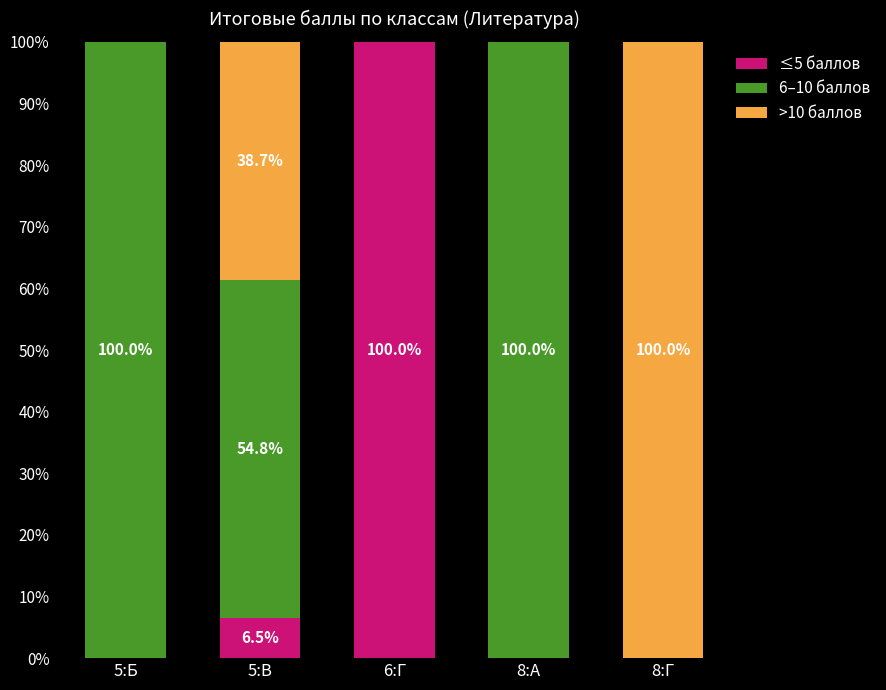

At which label does ≤5 баллов reach its peak?

6:Г